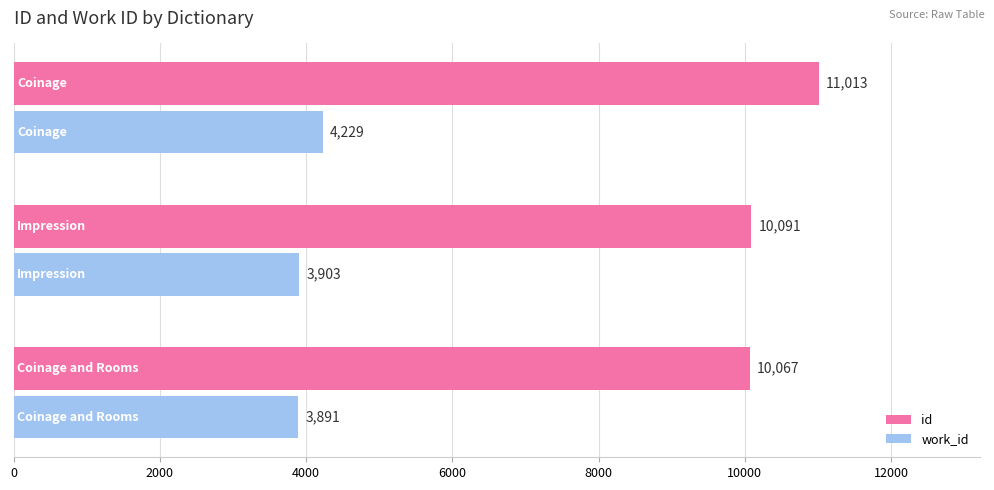

What is the difference between the id values at 0 and 2?

24